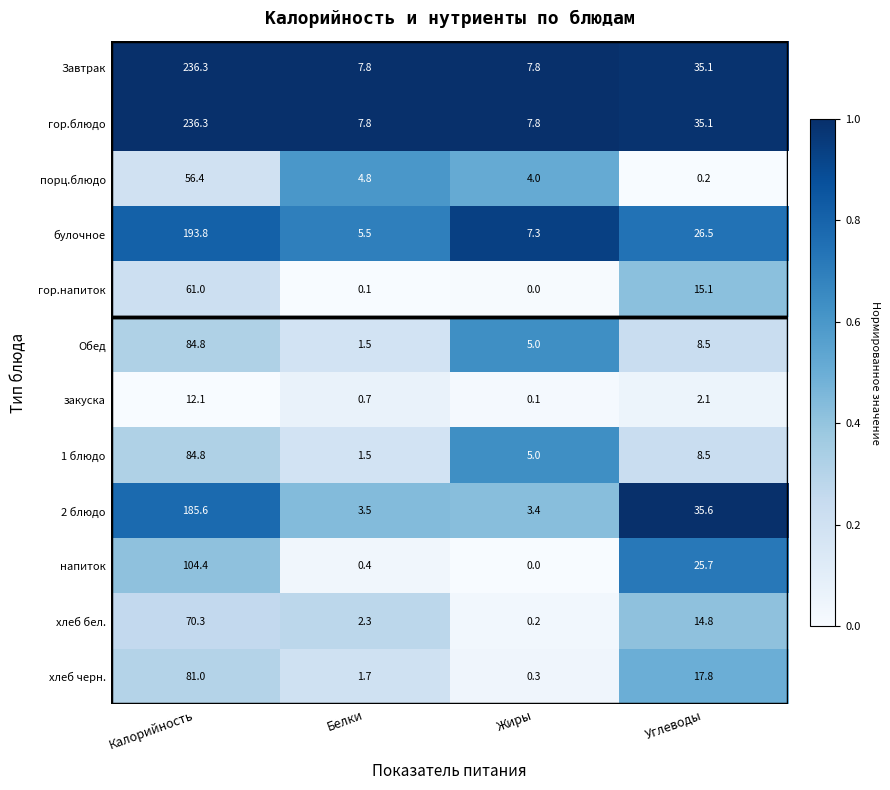

Which category has the highest value in the закуска series?

Калорийность